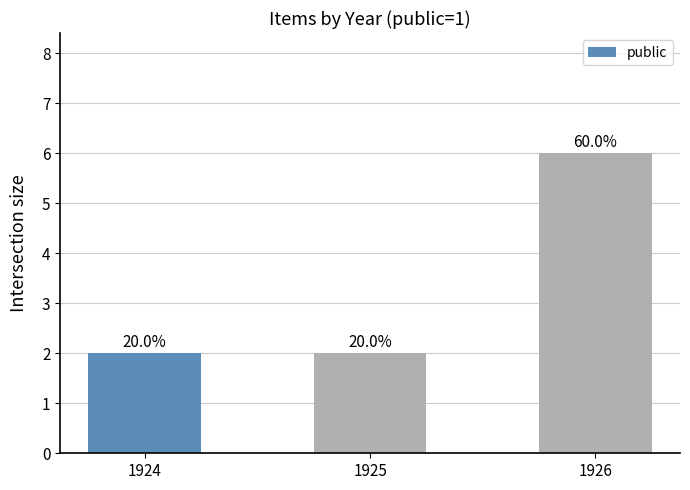

Are the bars horizontal?

No